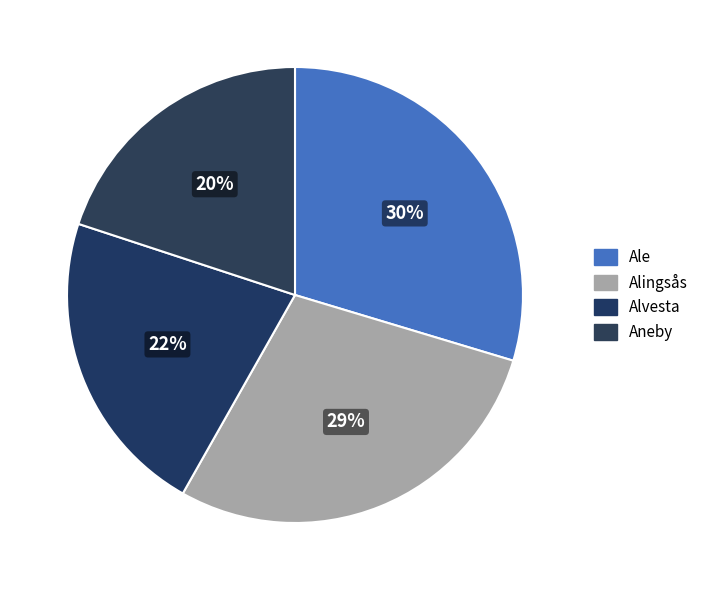

Is there any slice that represents more than half of the pie?

No